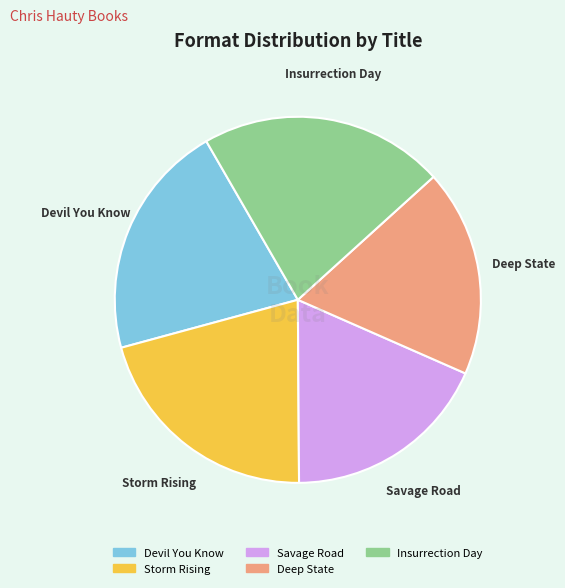

Between Savage Road and Devil You Know, which is larger?

Devil You Know